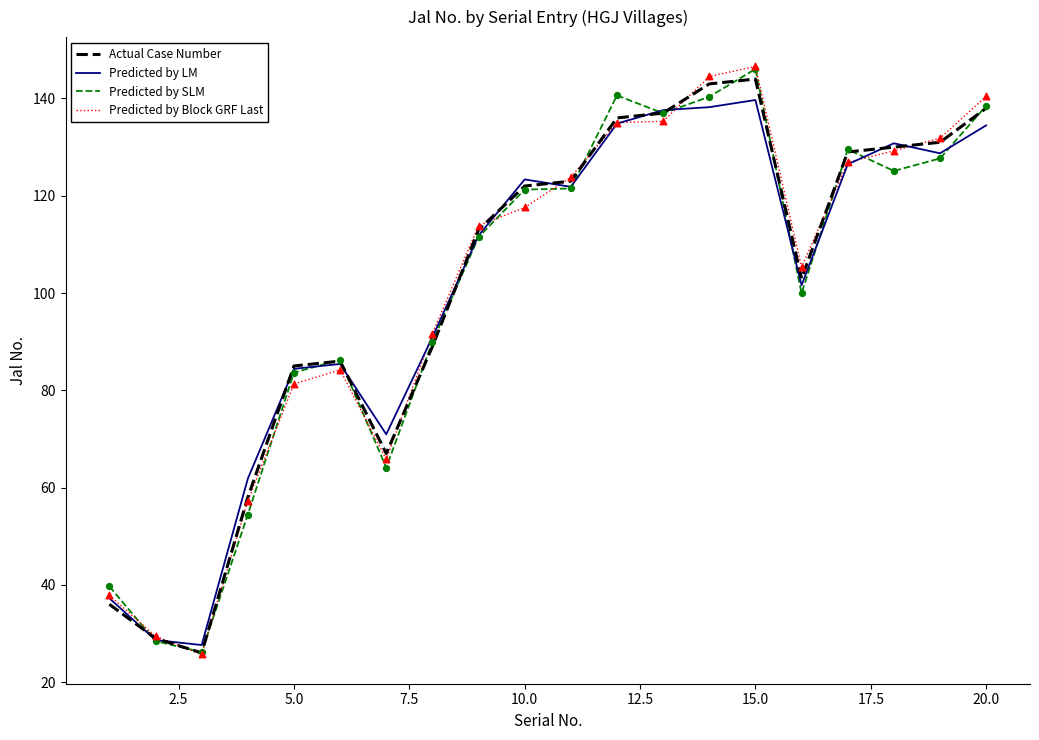

What is the lowest value of the Predicted by SLM series?

26.2